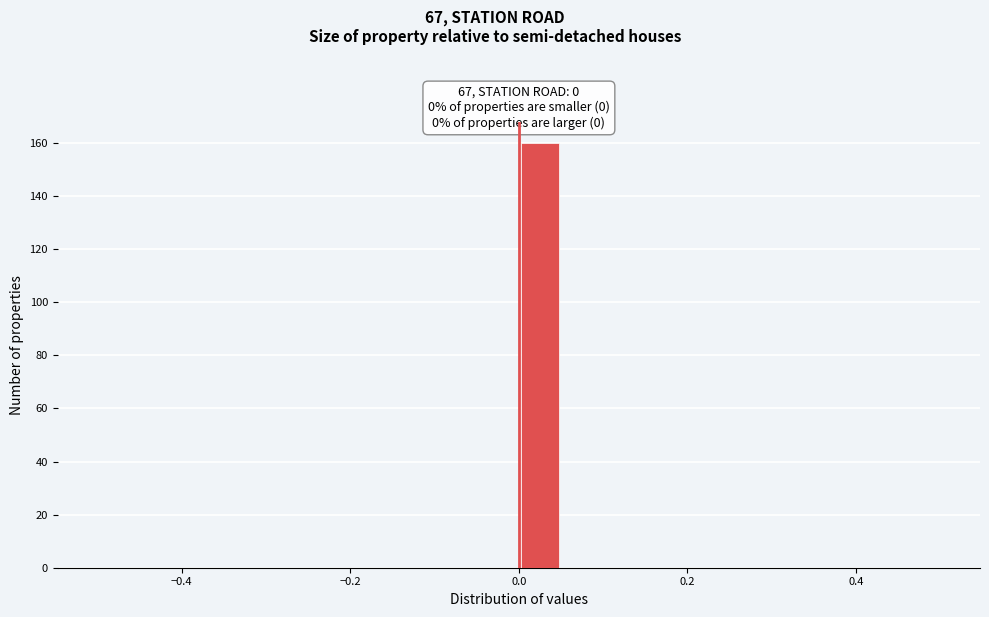

Around what value on the x-axis is the tallest bar? Give the approximate position of its centre, as read against the axis.

0.02